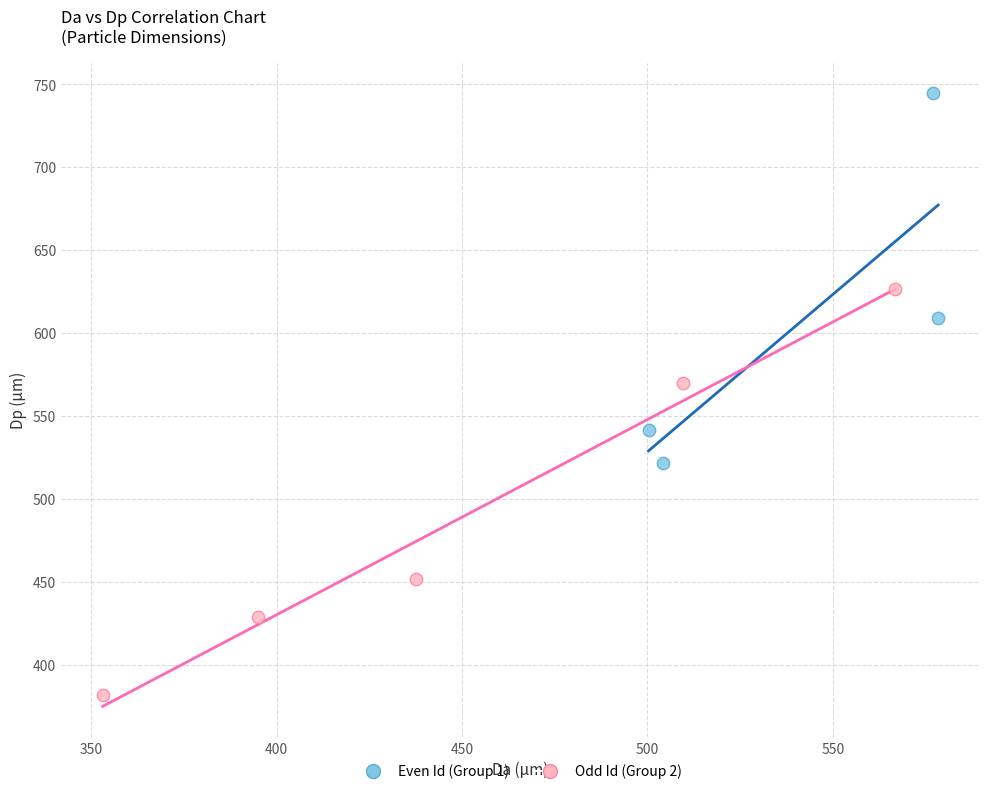

Which series contains the lowest Y value?

Odd Id (Group 2)